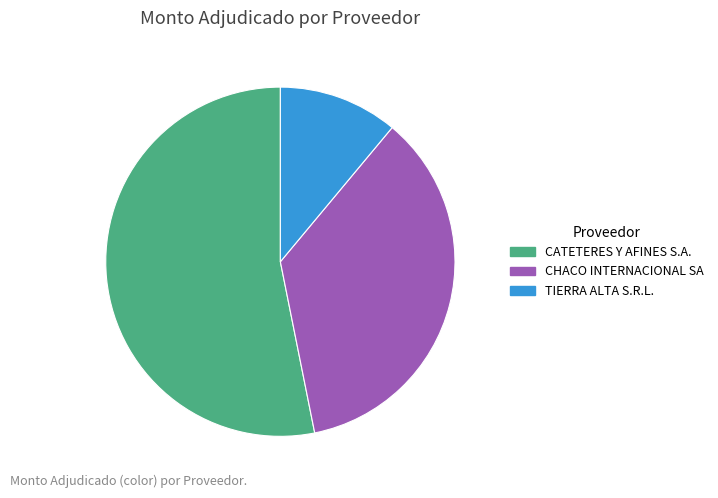

Approximately how many times larger is the value at CHACO INTERNACIONAL SA compared to CATETERES Y AFINES S.A.?

0.7